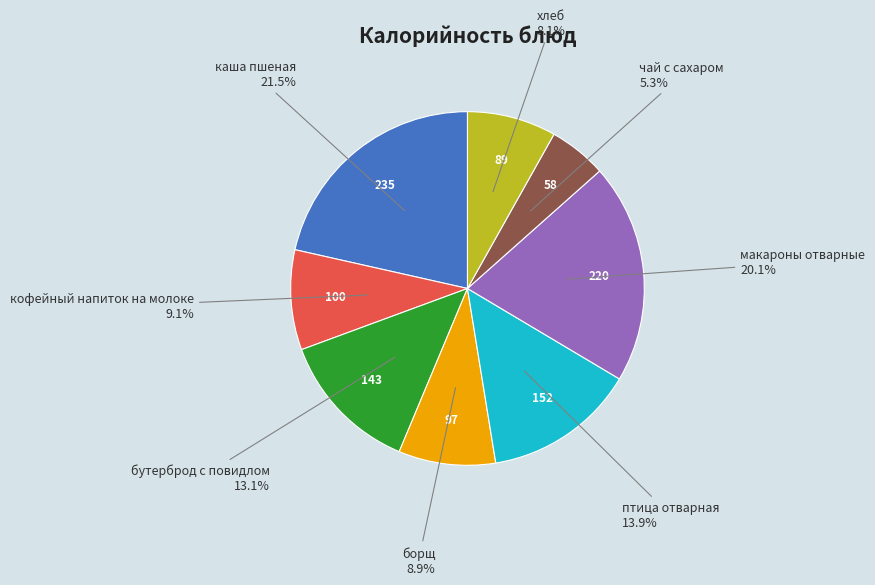

Is there any slice that represents more than half of the pie?

No